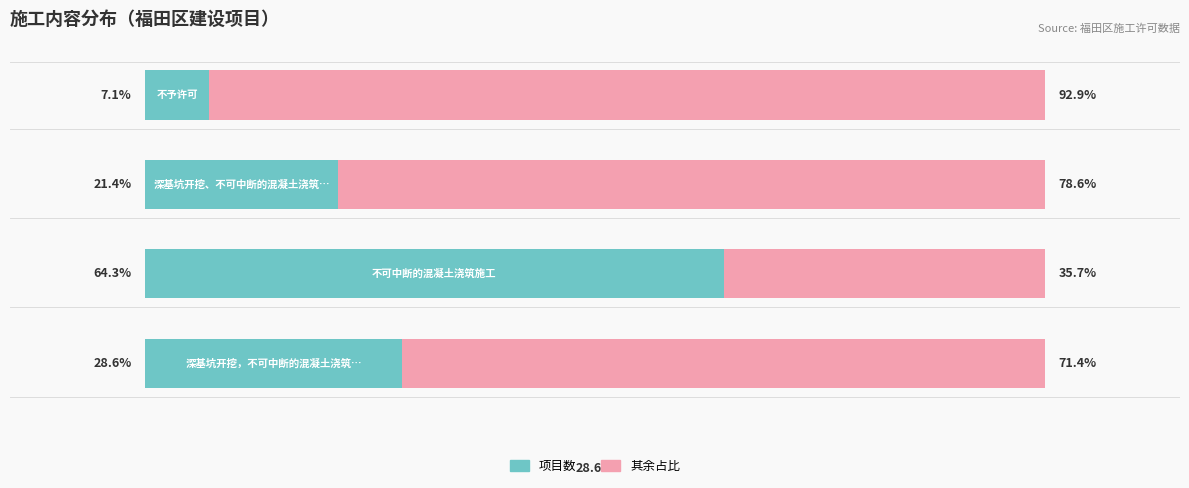

What are all the series names shown in the legend?

项目数, 其余占比